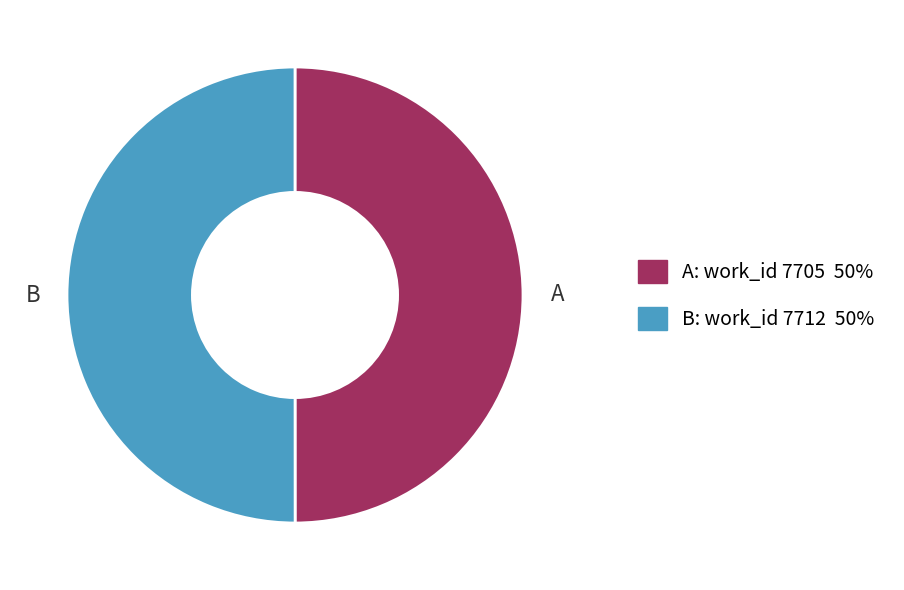

How many segments does this pie chart have?

2